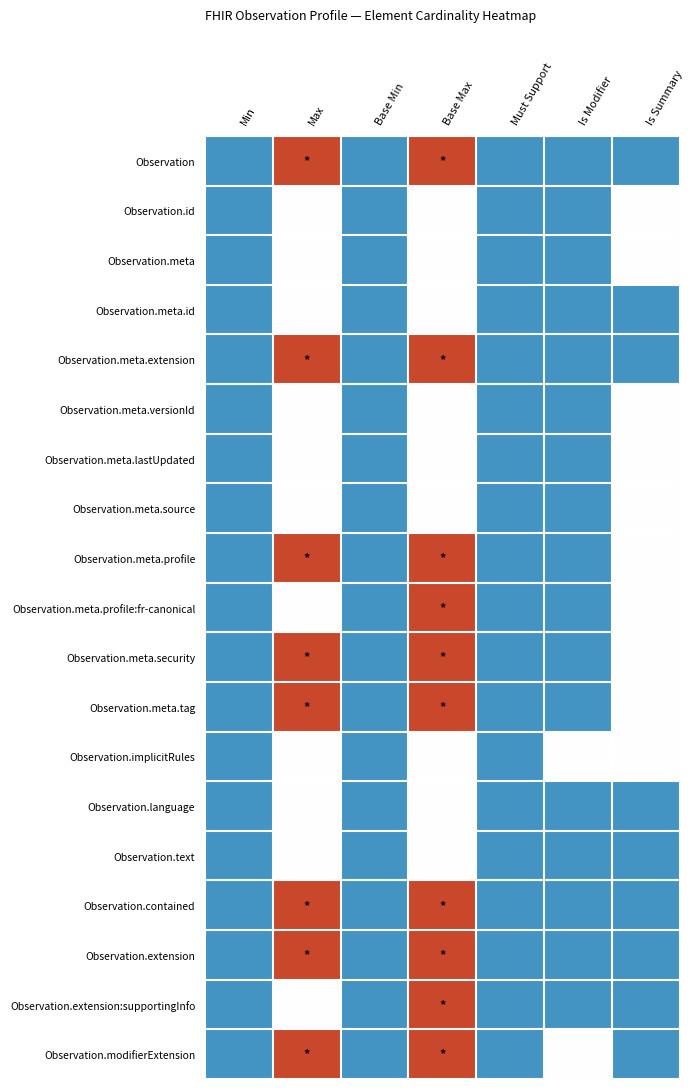

Reading left to right, what are all the values shown in this chart?

Observation: Min=0	Max=99	Base Min=0	Base Max=99	Must Support=0	Is Modifier=0	Is Summary=0
Observation.id: Min=0	Max=1	Base Min=0	Base Max=1	Must Support=0	Is Modifier=0	Is Summary=1
Observation.meta: Min=0	Max=1	Base Min=0	Base Max=1	Must Support=0	Is Modifier=0	Is Summary=1
Observation.meta.id: Min=0	Max=1	Base Min=0	Base Max=1	Must Support=0	Is Modifier=0	Is Summary=0
Observation.meta.extension: Min=0	Max=99	Base Min=0	Base Max=99	Must Support=0	Is Modifier=0	Is Summary=0
Observation.meta.versionId: Min=0	Max=1	Base Min=0	Base Max=1	Must Support=0	Is Modifier=0	Is Summary=1
Observation.meta.lastUpdated: Min=0	Max=1	Base Min=0	Base Max=1	Must Support=0	Is Modifier=0	Is Summary=1
Observation.meta.source: Min=0	Max=1	Base Min=0	Base Max=1	Must Support=0	Is Modifier=0	Is Summary=1
Observation.meta.profile: Min=0	Max=99	Base Min=0	Base Max=99	Must Support=0	Is Modifier=0	Is Summary=1
Observation.meta.profile:fr-canonical: Min=0	Max=1	Base Min=0	Base Max=99	Must Support=0	Is Modifier=0	Is Summary=1
Observation.meta.security: Min=0	Max=99	Base Min=0	Base Max=99	Must Support=0	Is Modifier=0	Is Summary=1
Observation.meta.tag: Min=0	Max=99	Base Min=0	Base Max=99	Must Support=0	Is Modifier=0	Is Summary=1
Observation.implicitRules: Min=0	Max=1	Base Min=0	Base Max=1	Must Support=0	Is Modifier=1	Is Summary=1
Observation.language: Min=0	Max=1	Base Min=0	Base Max=1	Must Support=0	Is Modifier=0	Is Summary=0
Observation.text: Min=0	Max=1	Base Min=0	Base Max=1	Must Support=0	Is Modifier=0	Is Summary=0
Observation.contained: Min=0	Max=99	Base Min=0	Base Max=99	Must Support=0	Is Modifier=0	Is Summary=0
Observation.extension: Min=0	Max=99	Base Min=0	Base Max=99	Must Support=0	Is Modifier=0	Is Summary=0
Observation.extension:supportingInfo: Min=0	Max=1	Base Min=0	Base Max=99	Must Support=0	Is Modifier=0	Is Summary=0
Observation.modifierExtension: Min=0	Max=99	Base Min=0	Base Max=99	Must Support=0	Is Modifier=1	Is Summary=0